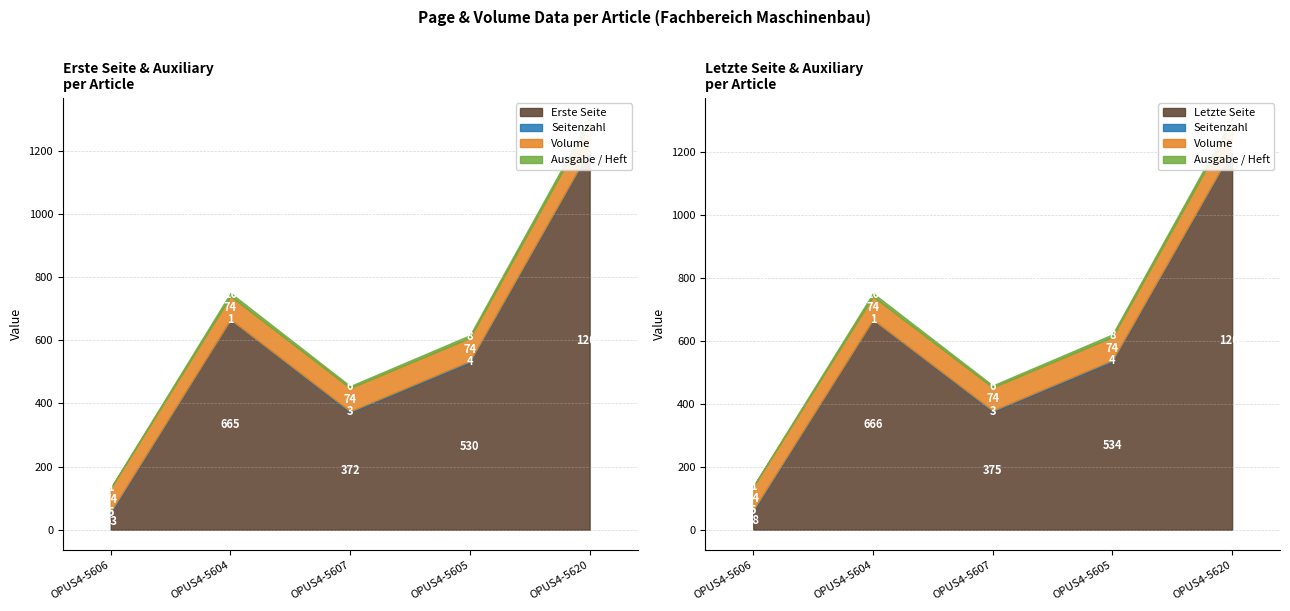

The Erste Seite series shows 530 at OPUS4-5605. True or false?

True